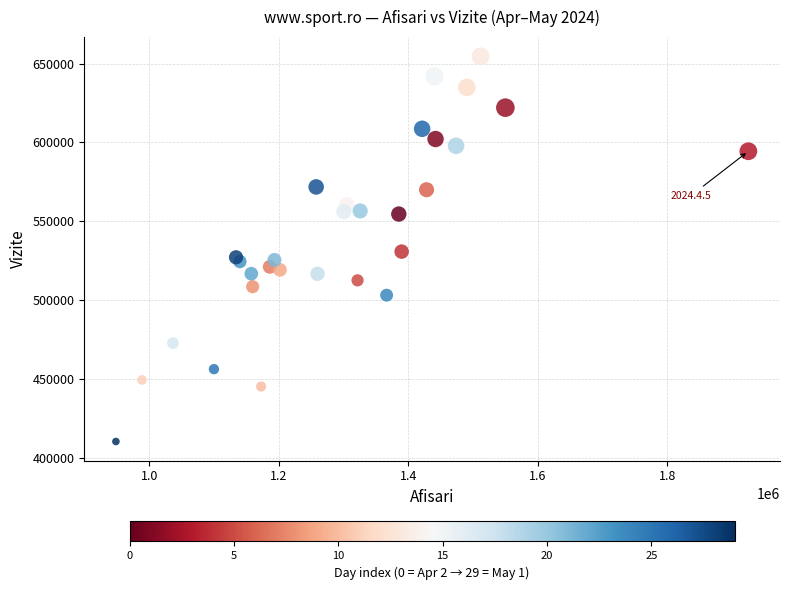

What is the range of Y values (max minus min)?

243949